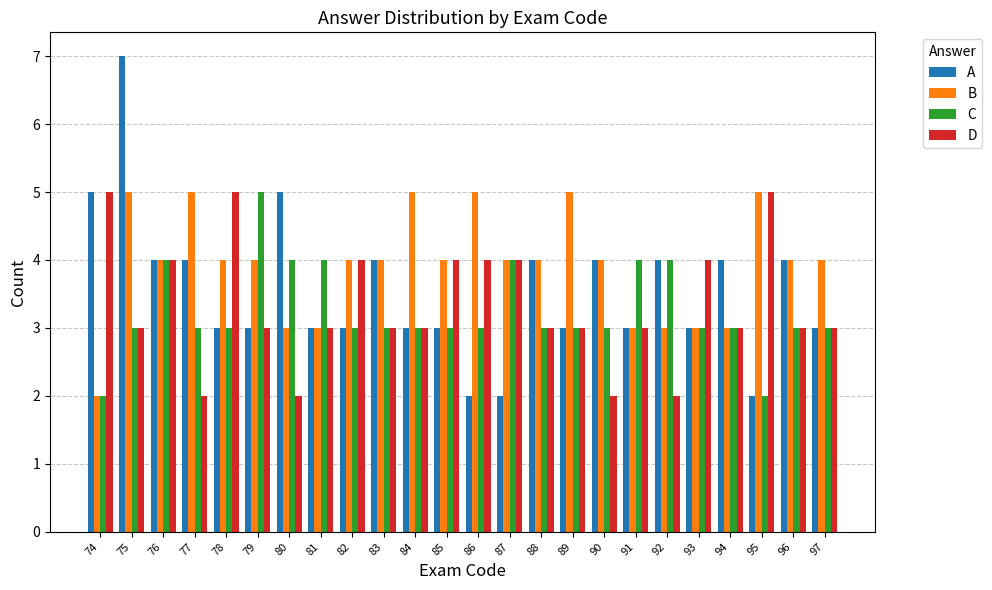

How many bars are there in total?

96